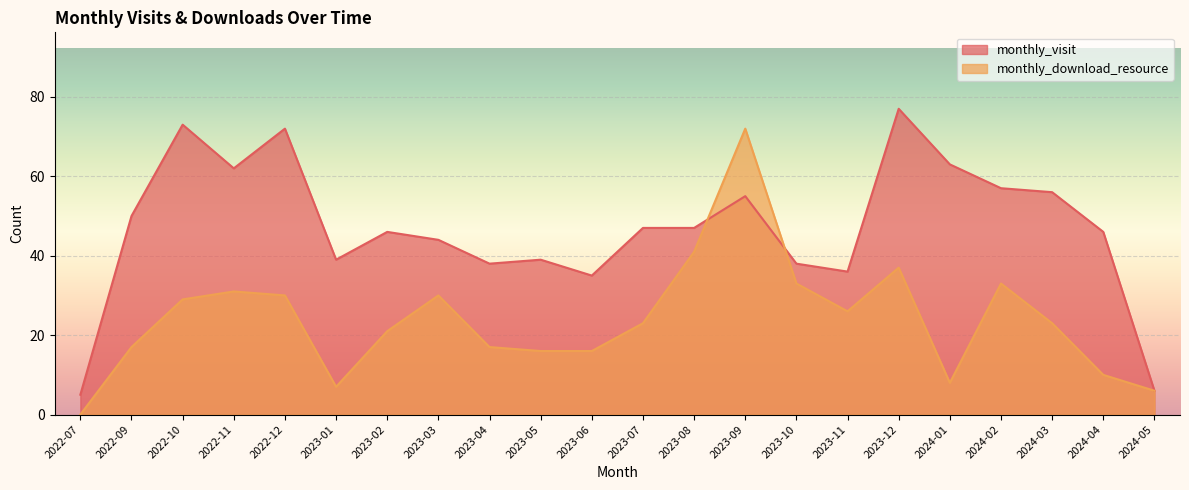

What is the label of the 1st point from the right?

2024-05